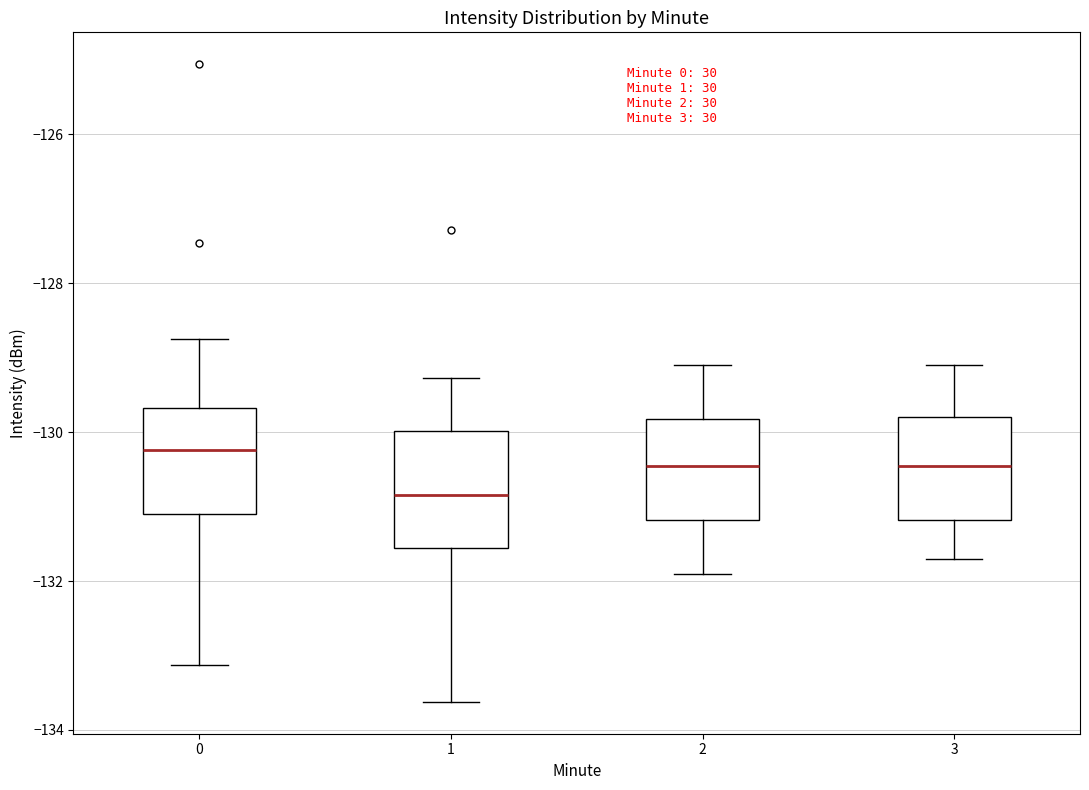

Where is the upper edge of the box at x = 1 on the y-axis? The values are not printed on the chart, so give them approximately, as read against the axis.

-130.0